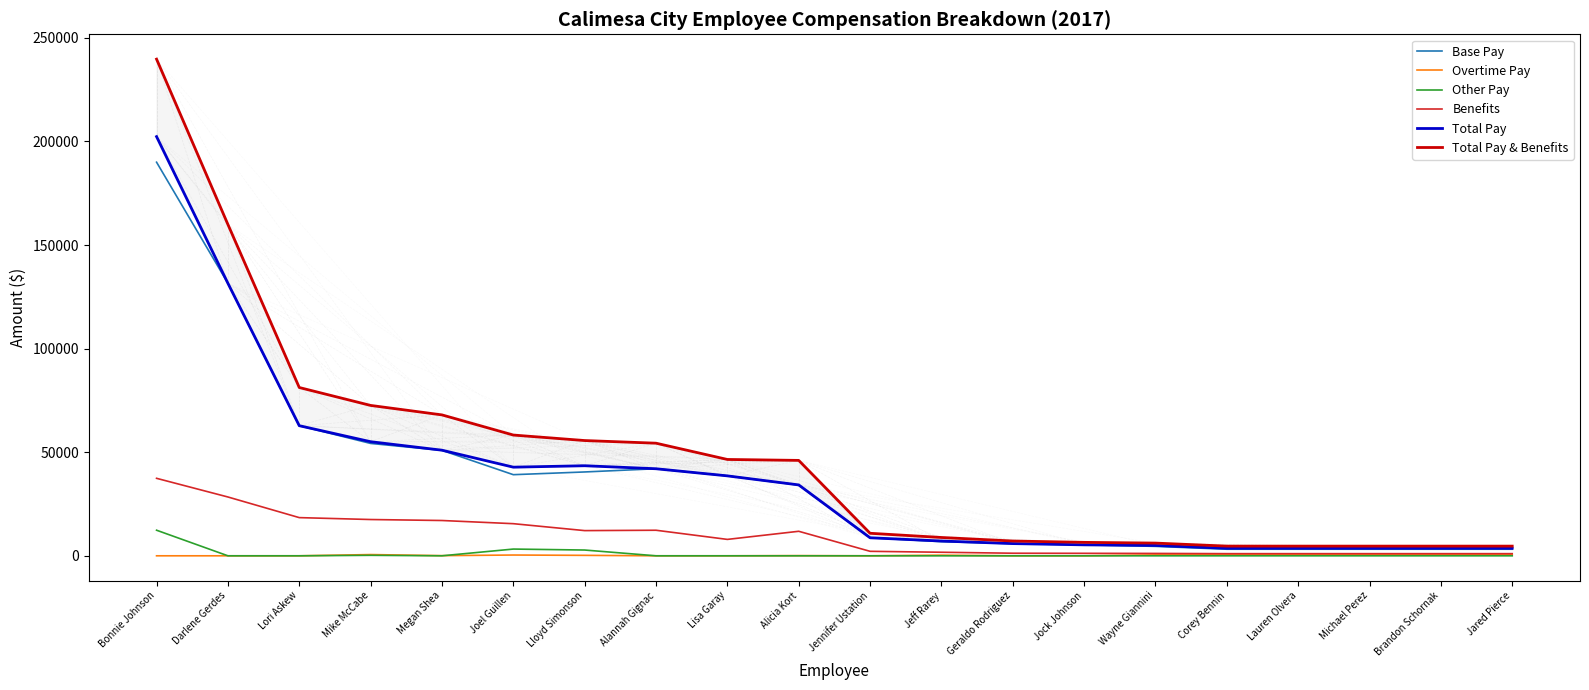

What is the label of the 16th point from the right?

Megan Shea